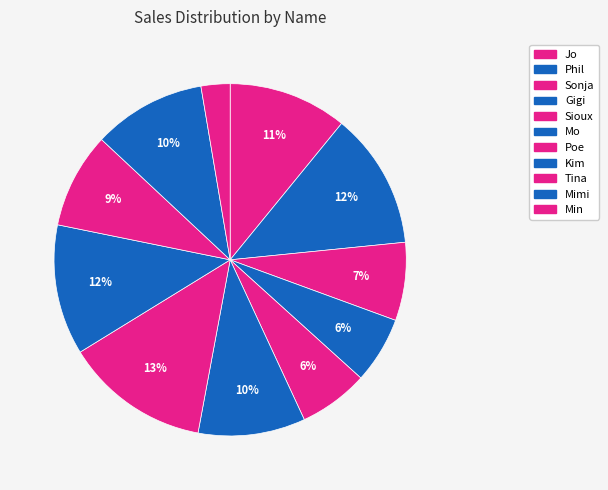

How many segments does this pie chart have?

11